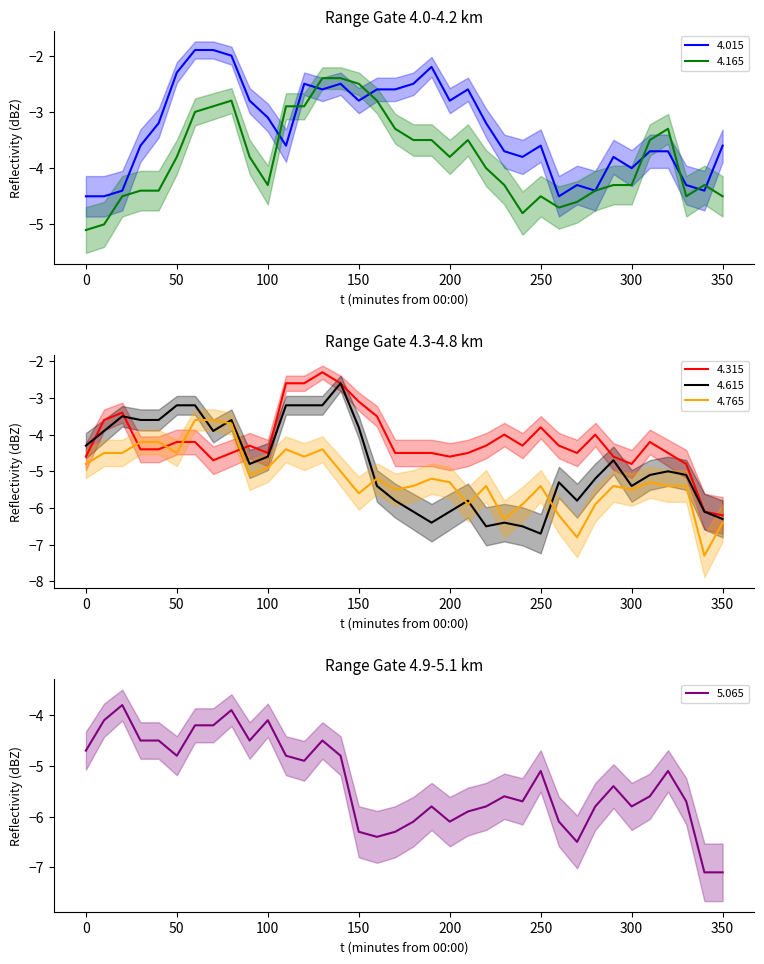

How many series are shown in this chart?

6